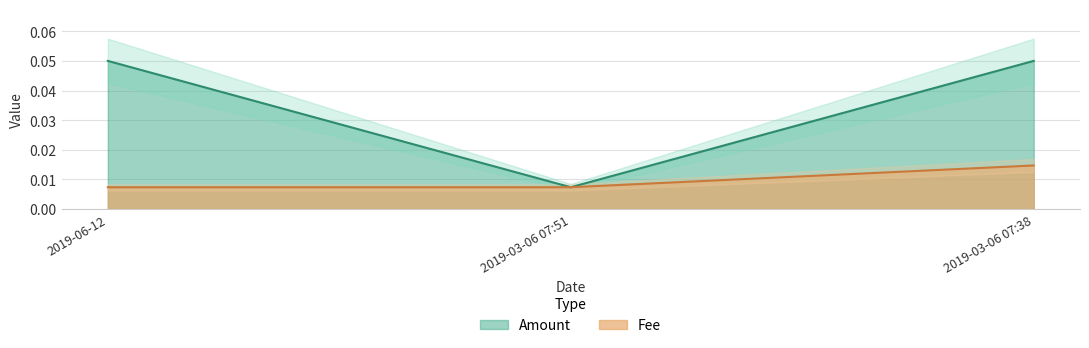

What is the maximum value shown in the chart?

0.1